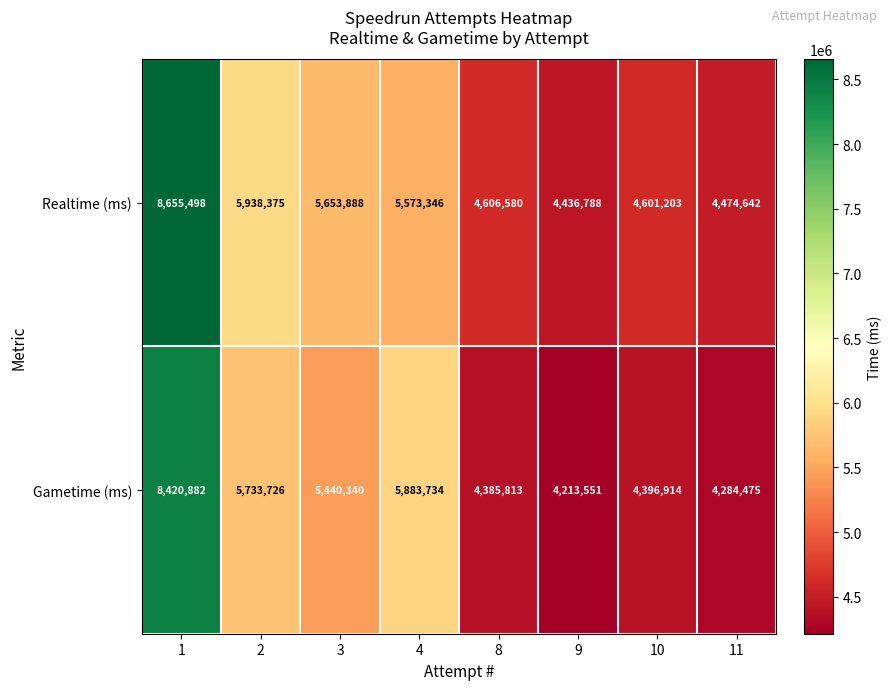

What is the average value of the Realtime (ms) series?

5492540